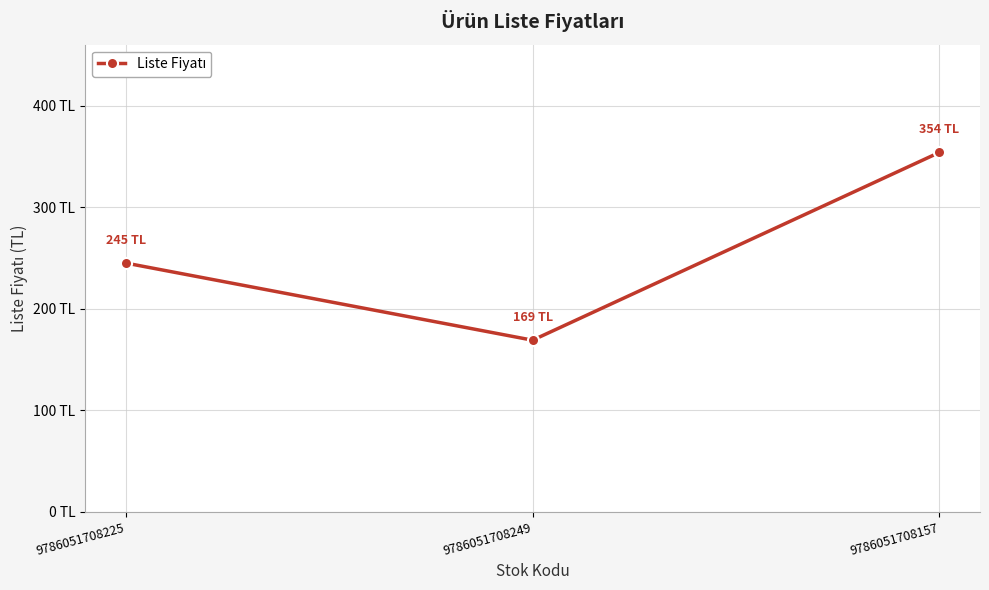

Does the chart have visible grid lines?

Yes